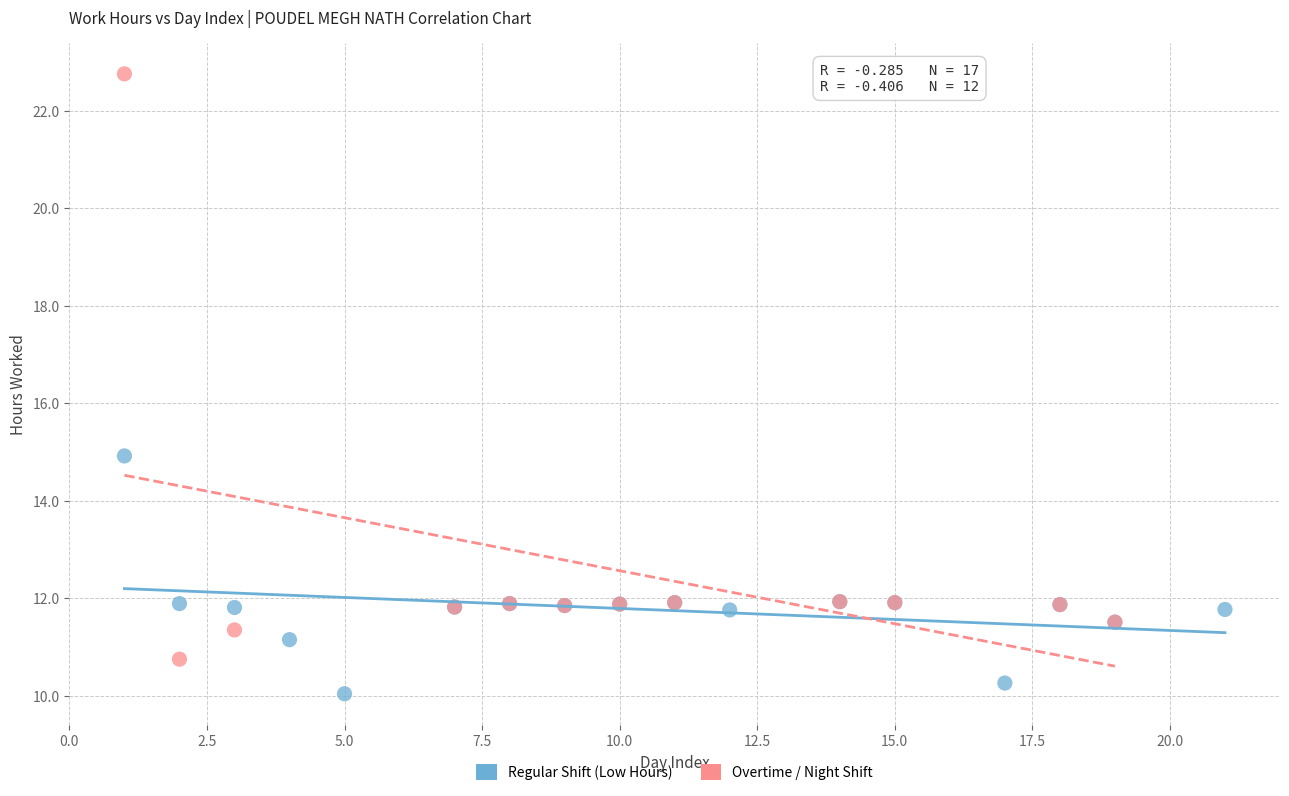

Which series reaches the maximum Y coordinate?

Overtime / Night Shift